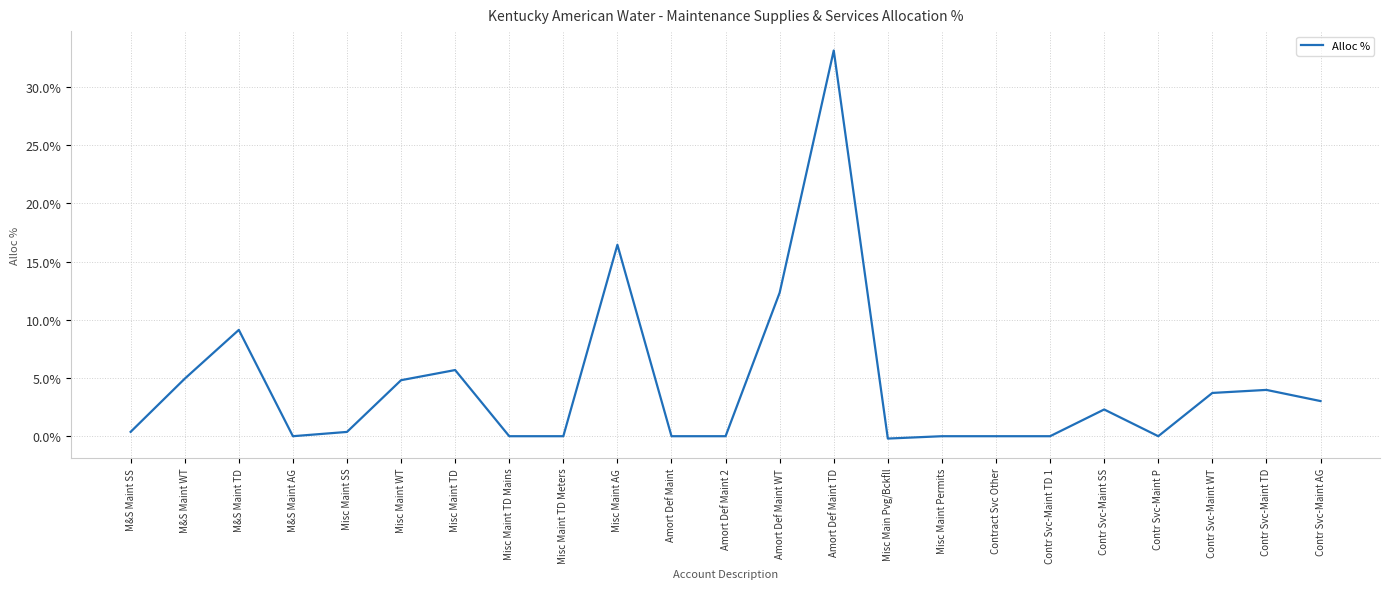

Where is the data nearest to the value 0?

M&S Maint AG